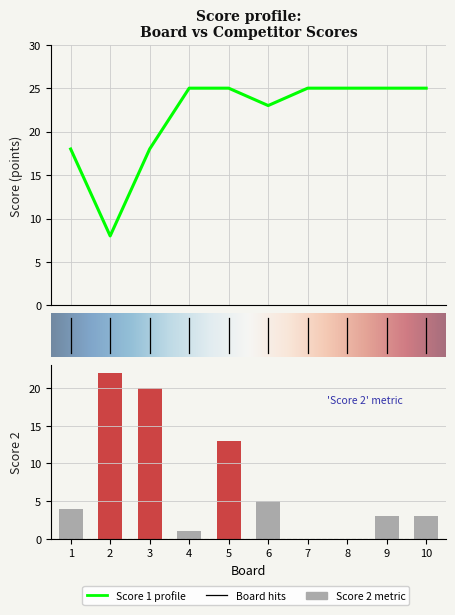

Read the Score 1 value at 10.

25